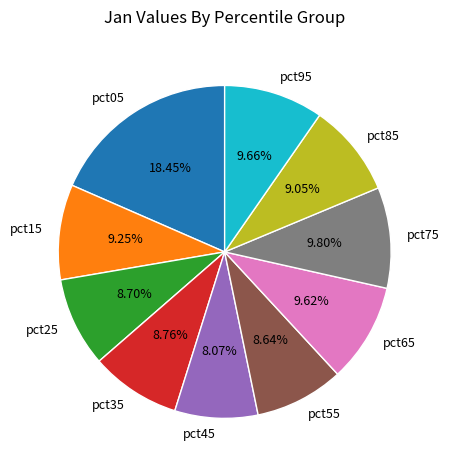

To the nearest percent, what portion does pct55 represent?

9%